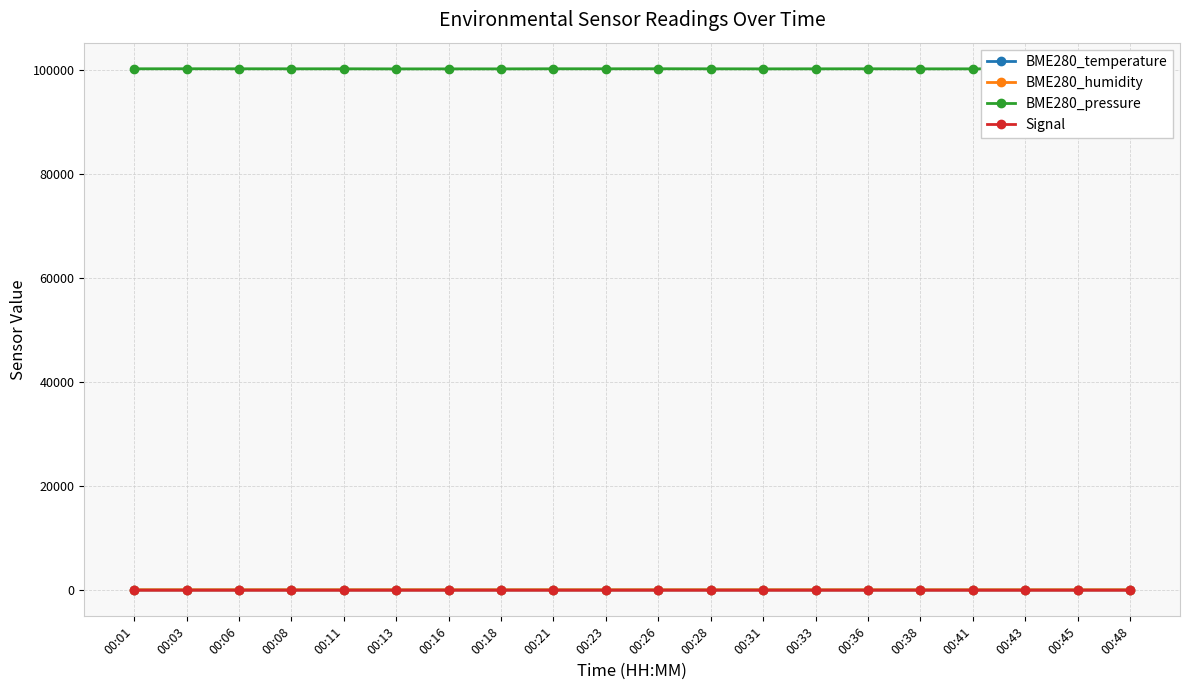

True or false: BME280_pressure has more than 1 interior local peaks.

True